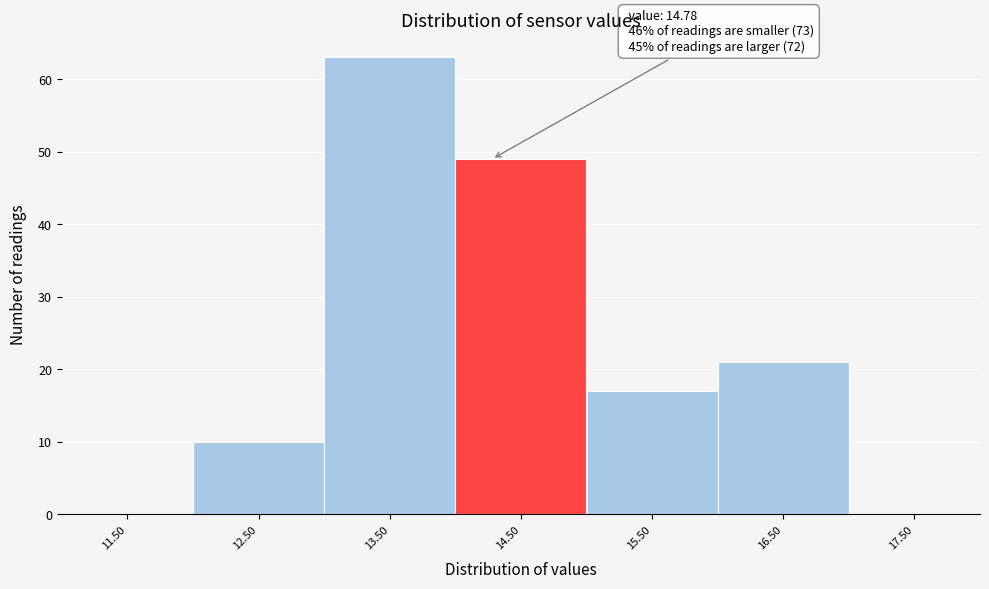

Reading left to right, what are all the values shown in this chart?

11.50=0	12.50=10	13.50=63	14.50=49	15.50=17	16.50=21	17.50=0